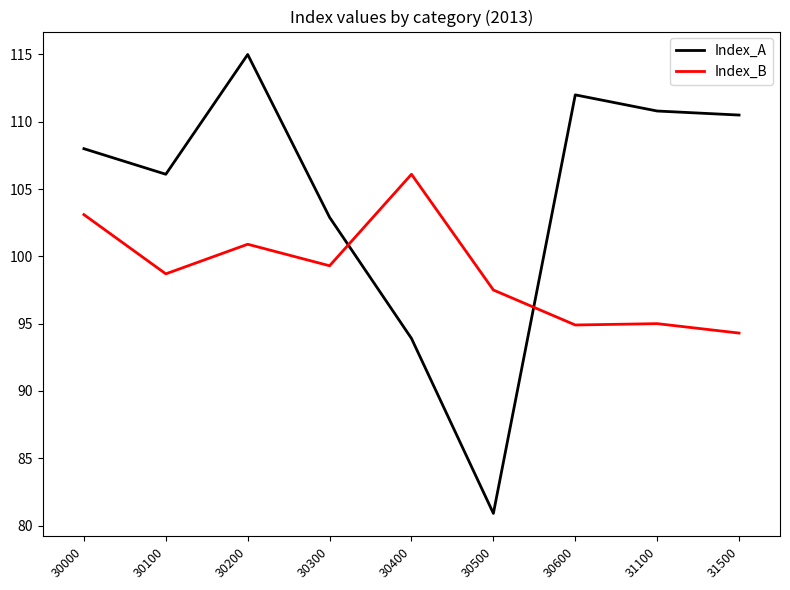

True or false: Index_B has a value of 99.3 at 30300.

True